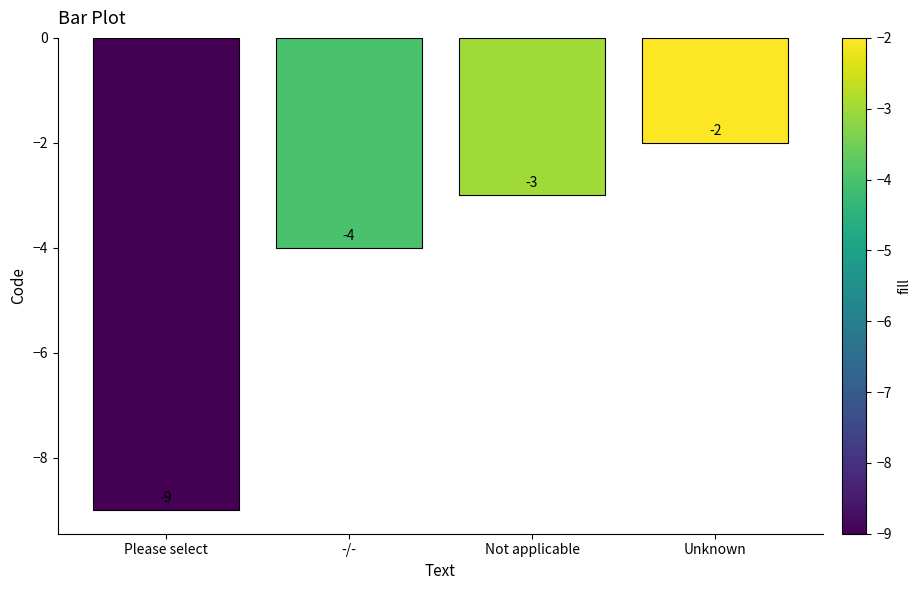

Rank the categories by value from lowest to highest.

Please select, -/-, Not applicable, Unknown